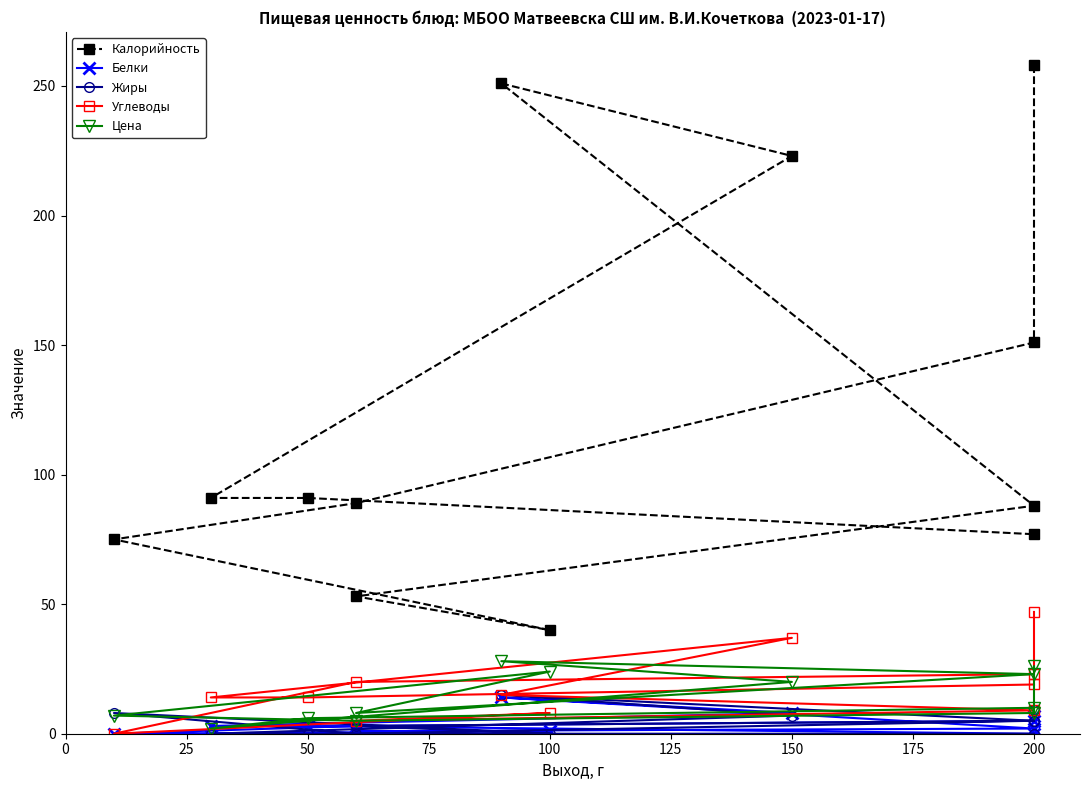

How many positive values does the Углеводы series have?

11